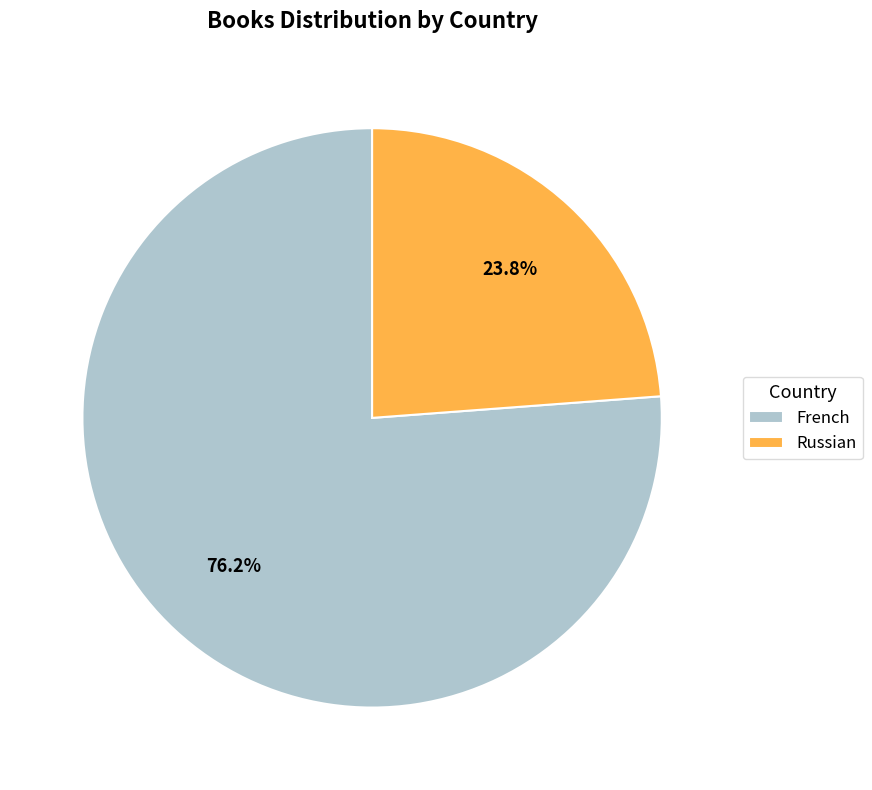

How many slices are in this pie chart?

2